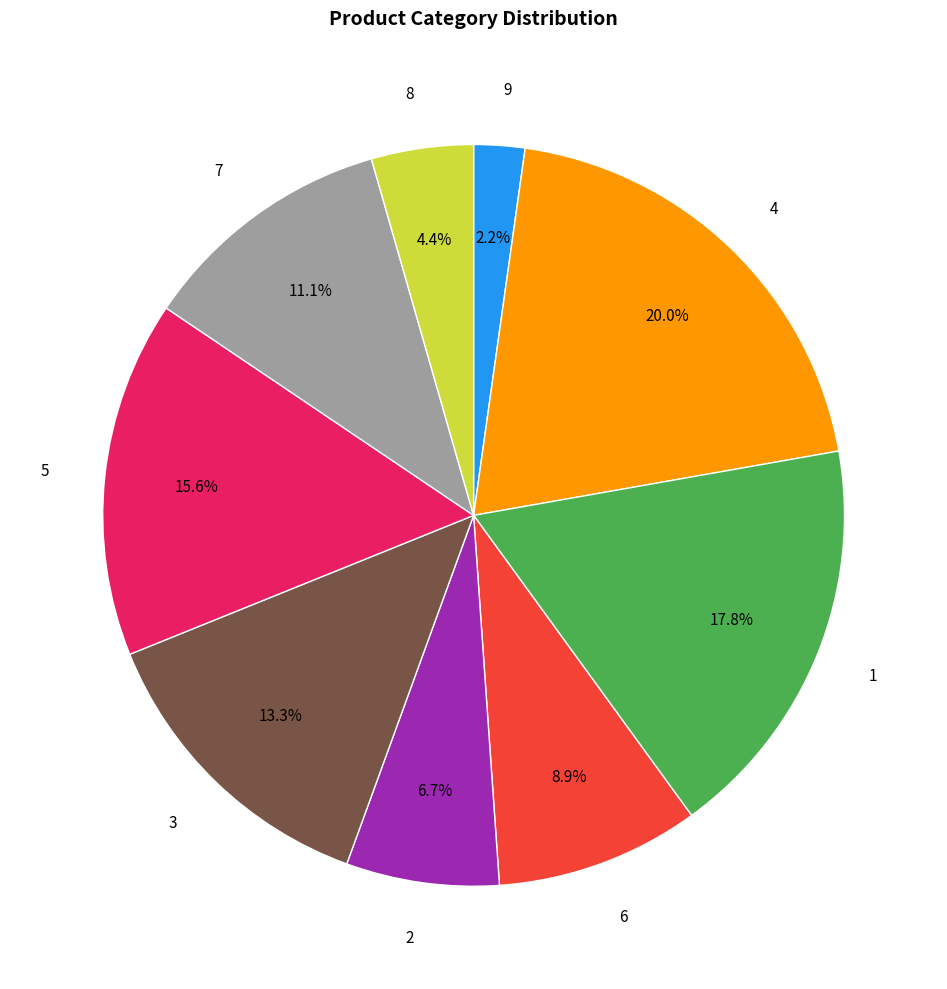

How many slices are in this pie chart?

9